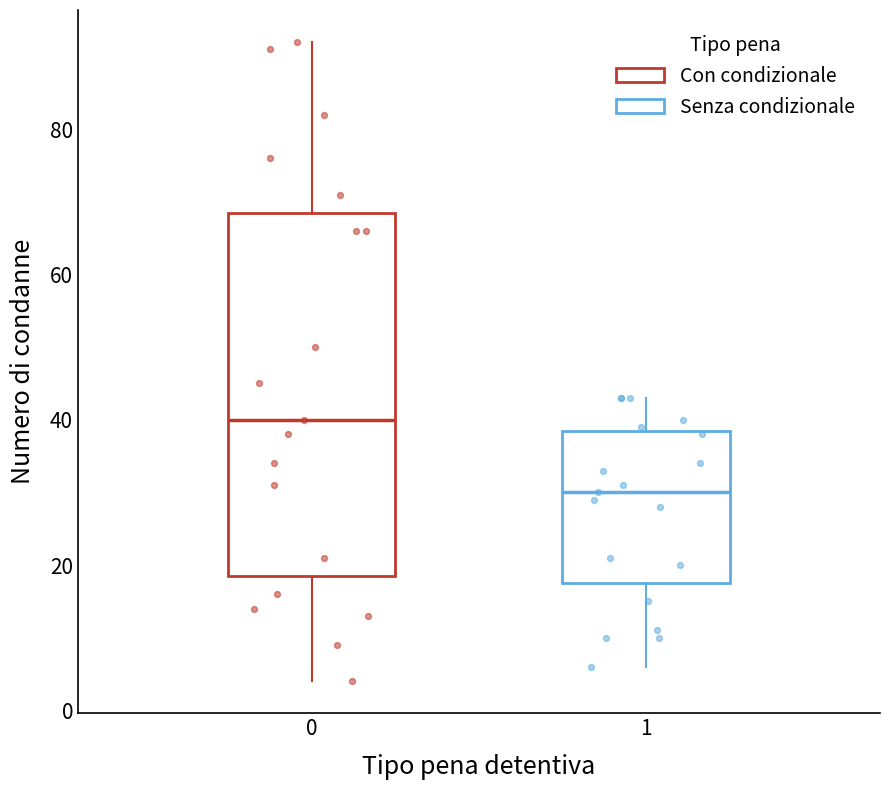

Where is the upper edge of the box at x = 1 on the y-axis? The values are not printed on the chart, so give them approximately, as read against the axis.

38